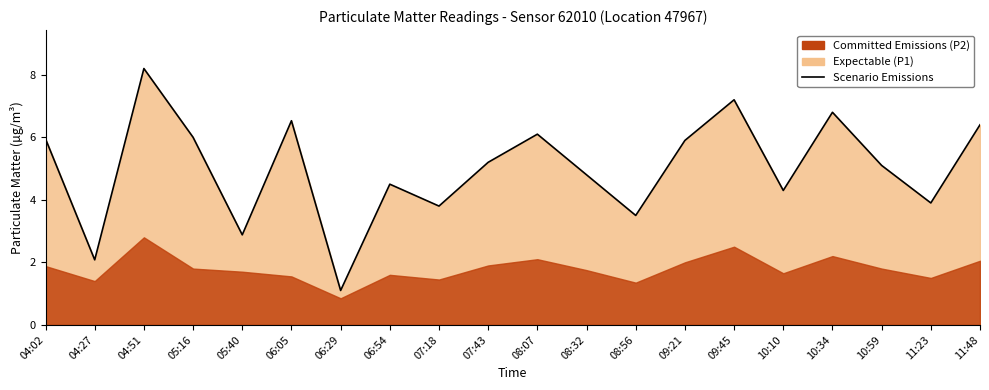

Reading left to right, transcribe all the data shown in this chart.

6.0	2.1	8.2	6.0	2.9	6.5	1.1	4.5	3.8	5.2	6.1	4.8	3.5	5.9	7.2	4.3	6.8	5.1	3.9	6.4